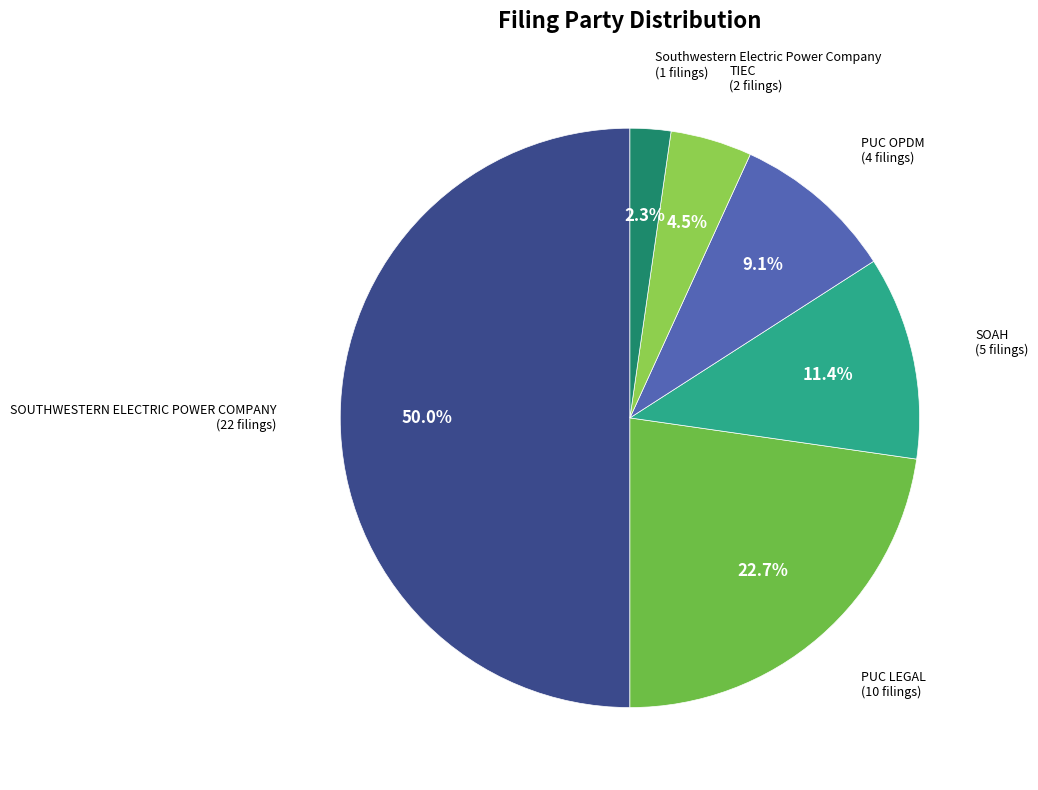

How many slices are in this pie chart?

6